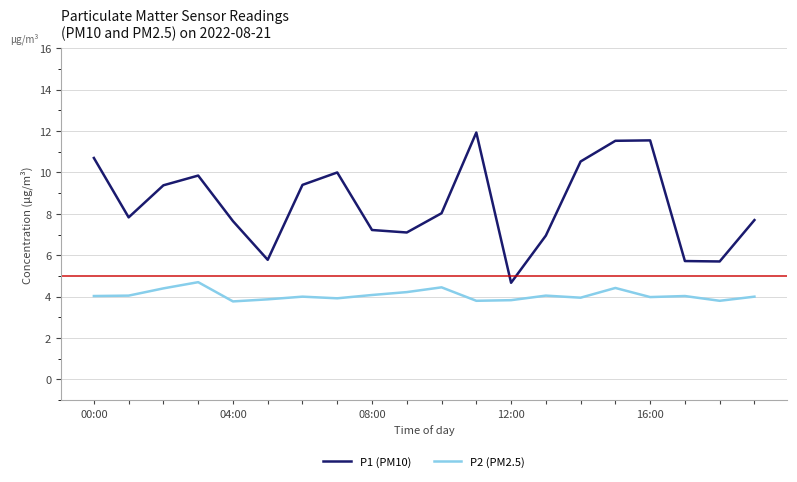

Which series has the widest spread of values?

P1 (PM10)